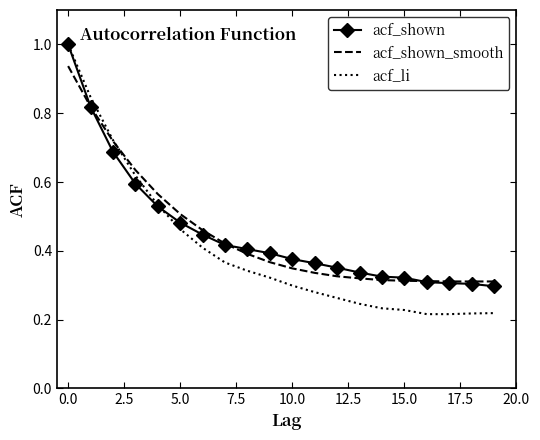

Which series has the largest range (max minus min)?

acf_li